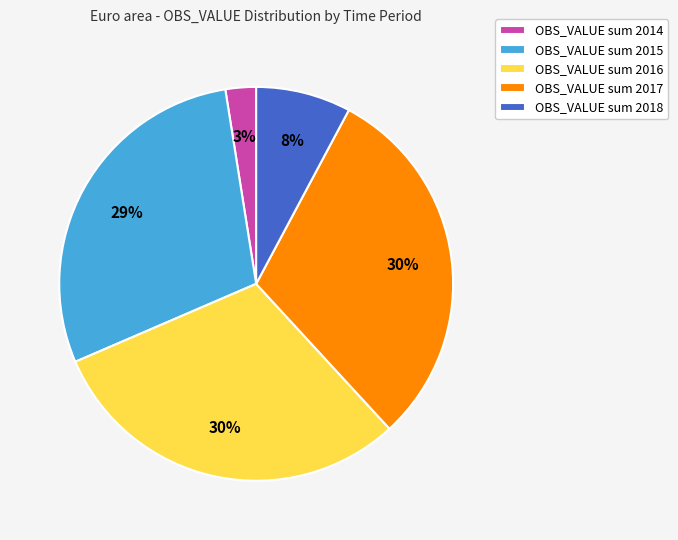

Is it true that OBS_VALUE sum 2018 is 8% of the pie?

True